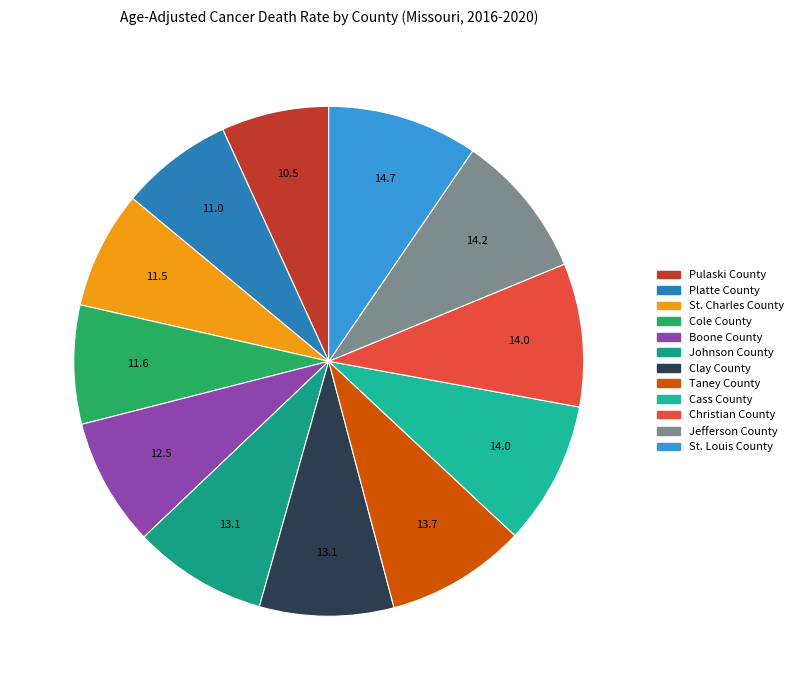

To the nearest percent, what percentage of the pie is Clay County?

9%